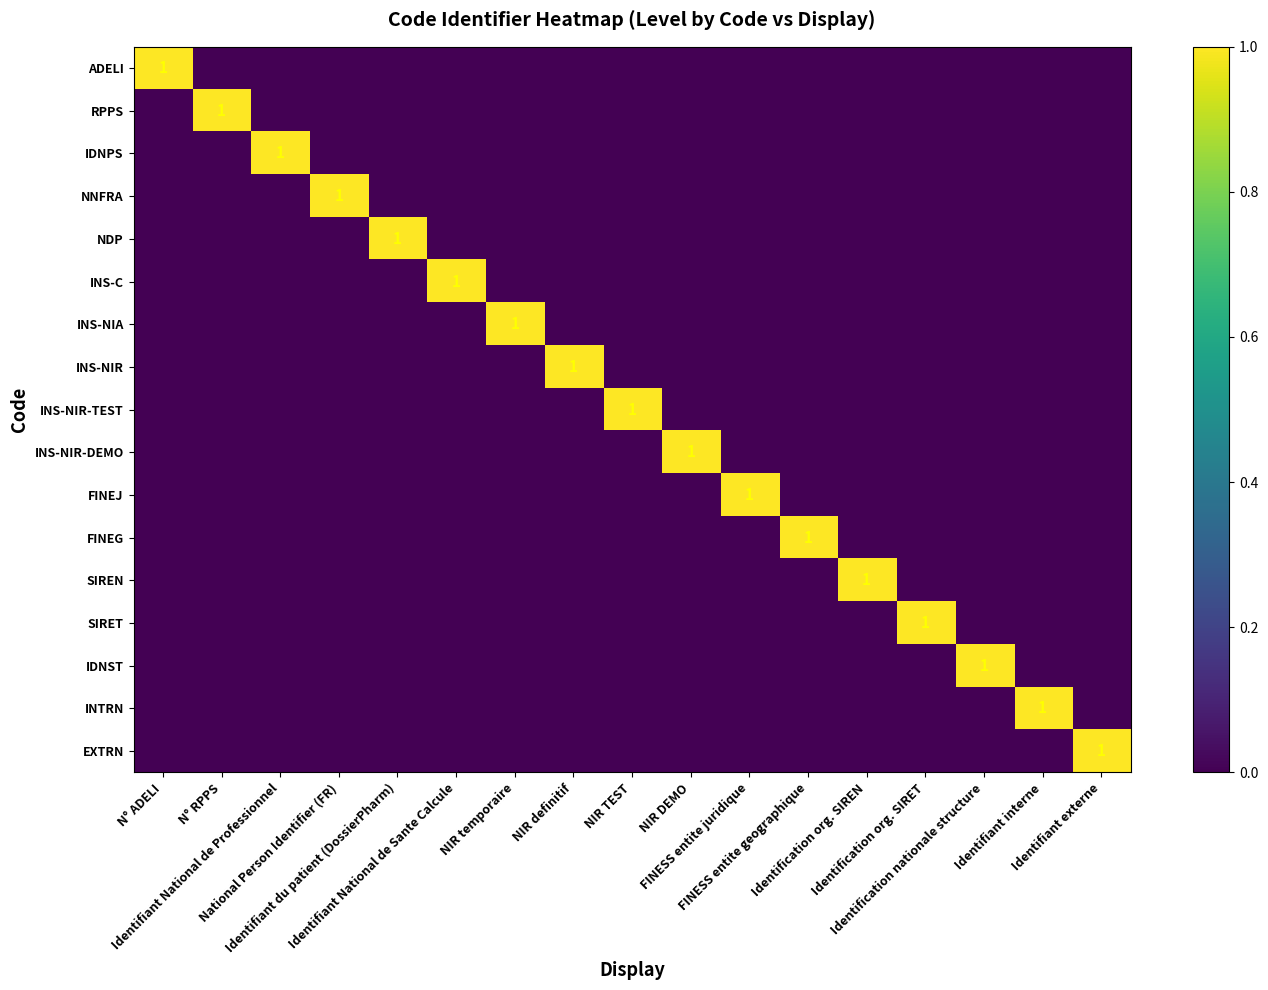

What is the difference between the highest and lowest values at NIR definitif?

1